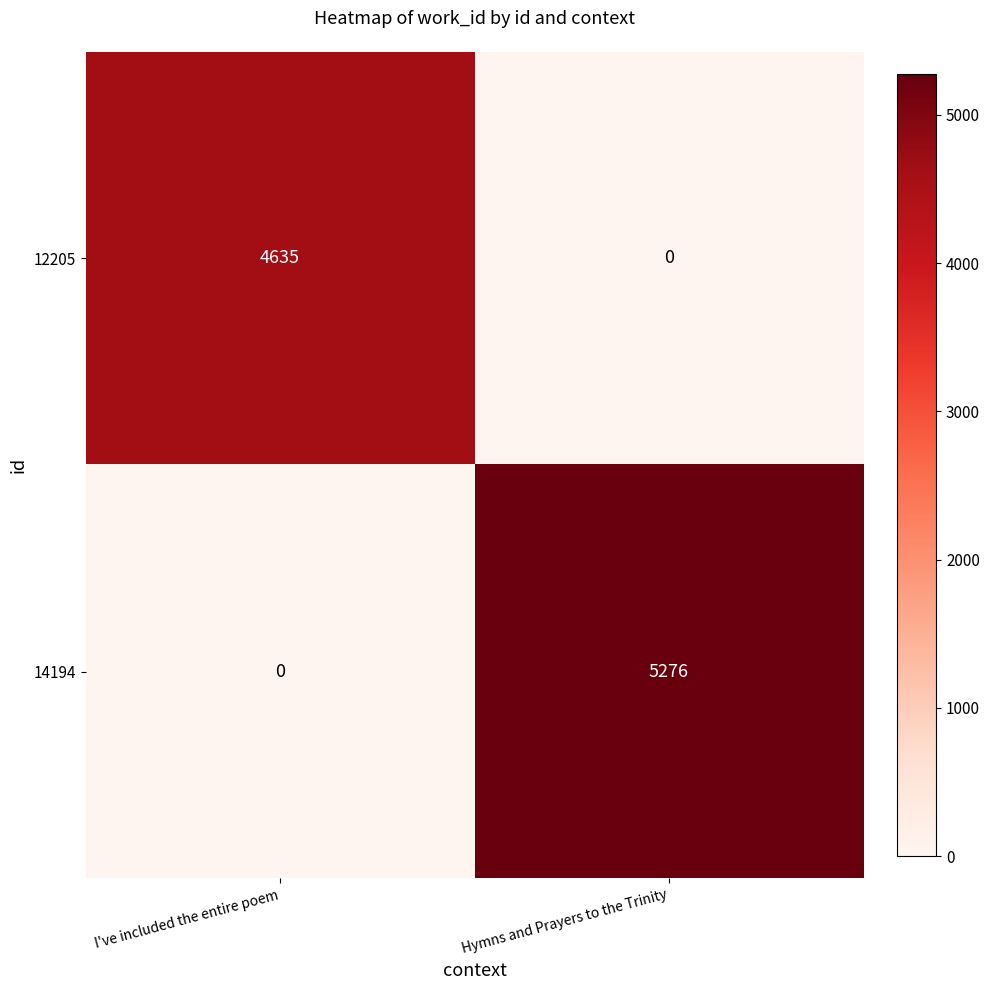

True or false: 12205 has a value of 1539 at Hymns and Prayers to the Trinity.

False